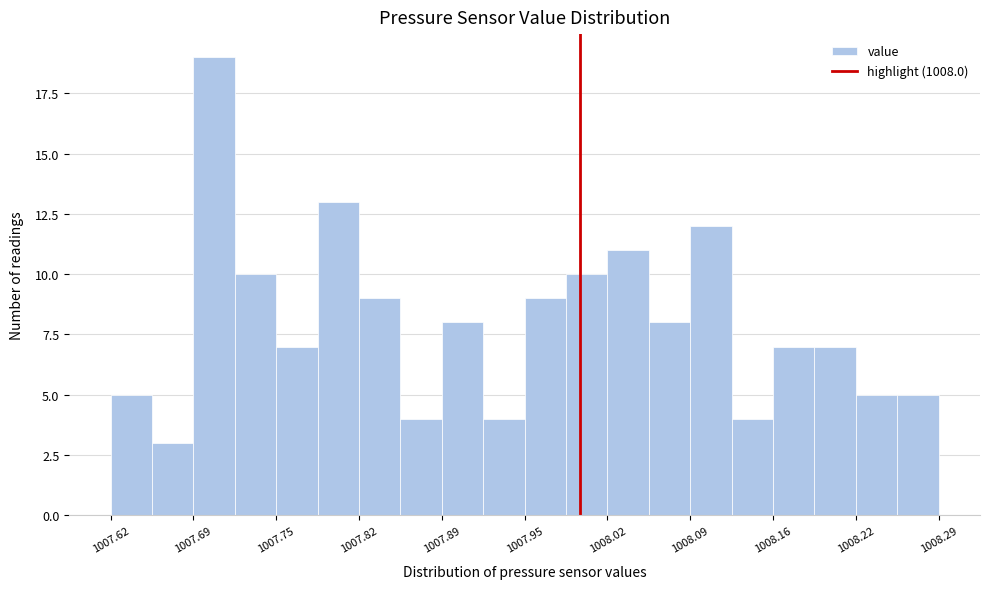

Read against the x-axis, roughly where is the centre of the tallest bar?

1007.70